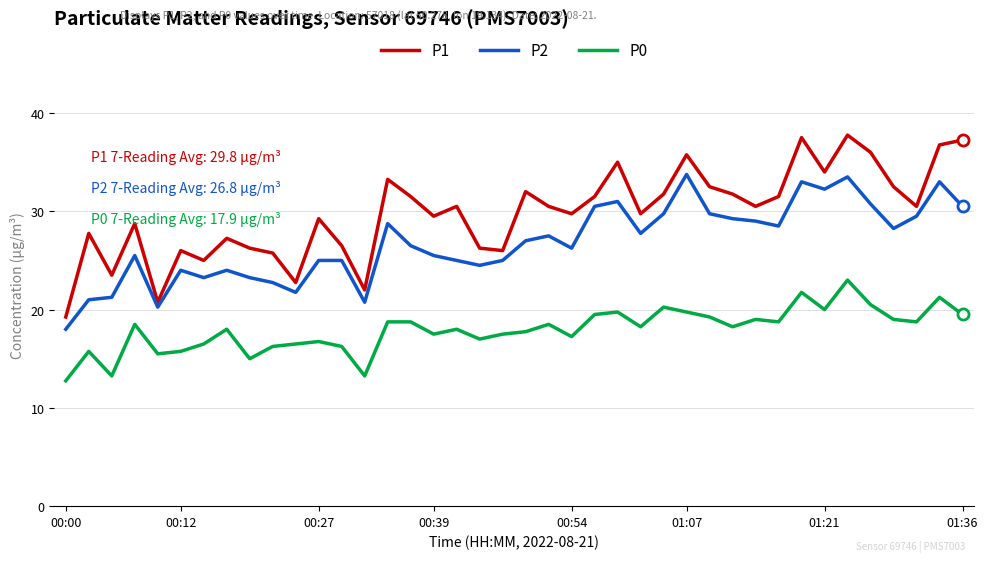

True or false: P0 and P2 intersect in this chart.

False